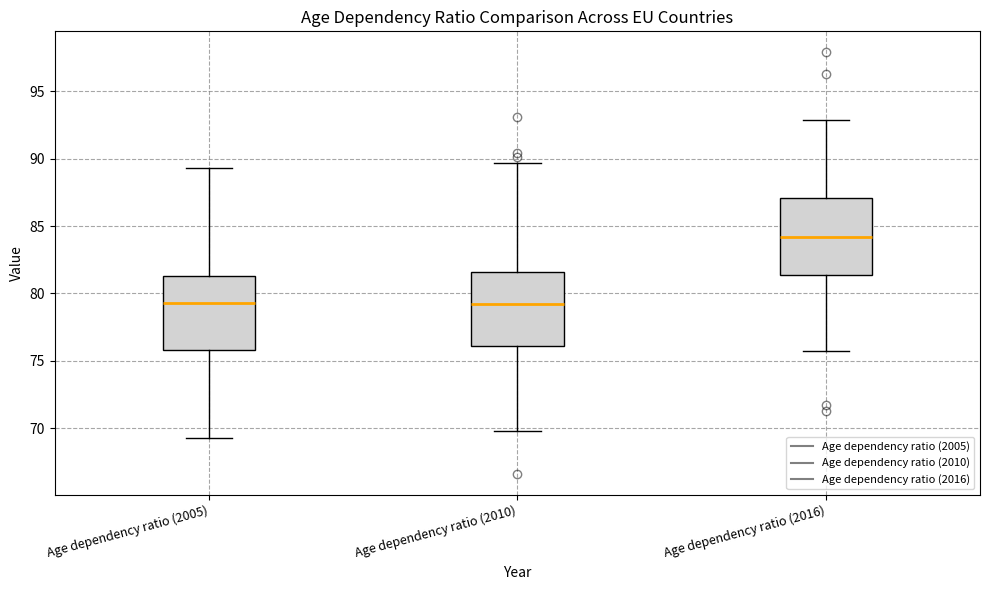

Reading left to right, read every box against the y-axis: the position of its median line, the range the box covers, and the ends of its whiskers. The values are not printed on the chart, so give them approximately, as read against the axis.

Age dependency ratio (2005): median 79.5, box 76.0 to 81.5, whiskers 69.5 to 89.5
Age dependency ratio (2010): median 79.0, box 76.0 to 81.5, whiskers 70.0 to 89.5
Age dependency ratio (2016): median 84.0, box 81.5 to 87.0, whiskers 75.5 to 93.0